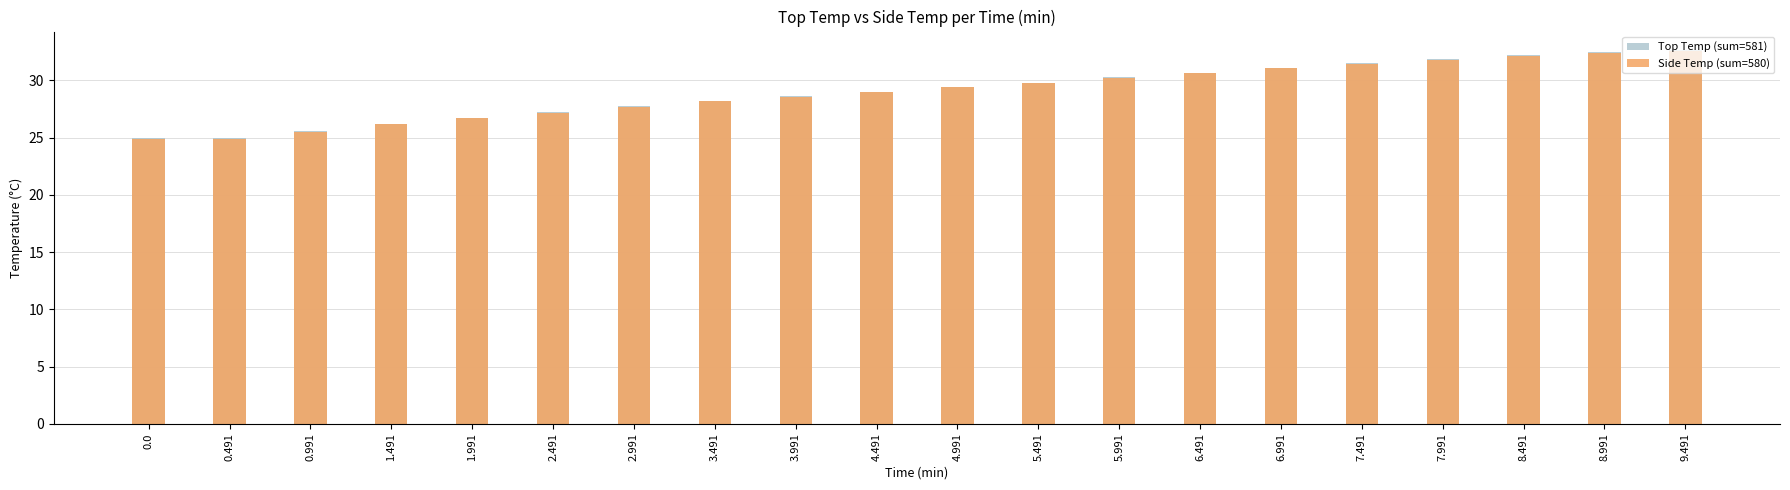

Is the value of Top Temp at 6.991 greater than the value of Side Temp at 2.991?

Yes